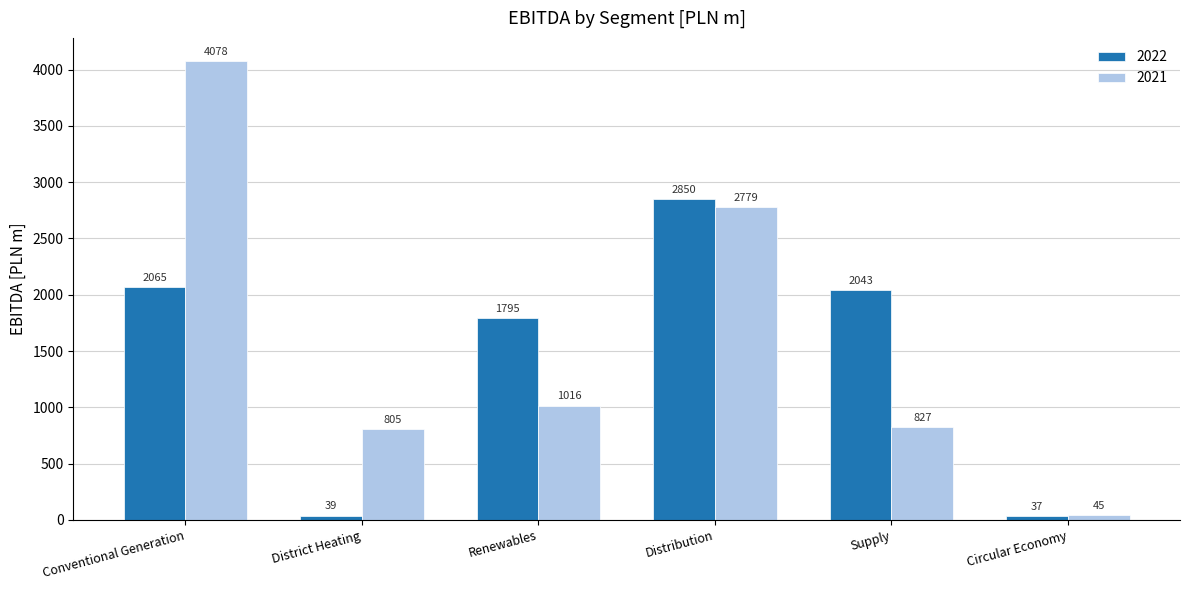

Is the value of 2022 at Renewables greater than the value of 2021 at Conventional Generation?

No